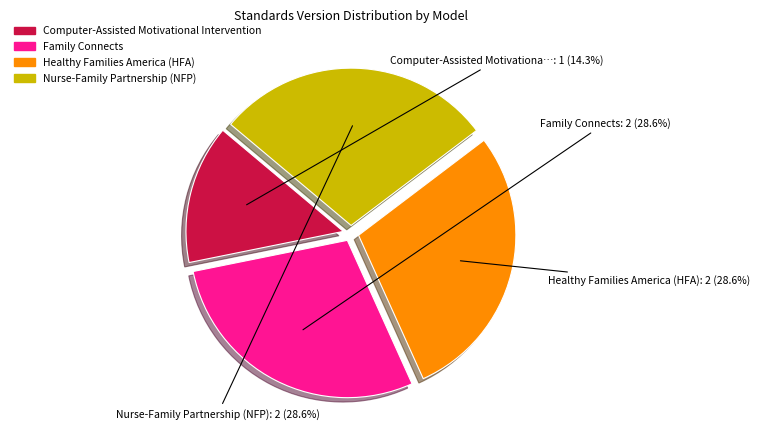

True or false: Computer-Assisted Motivational Intervention accounts for 14% of the total.

True